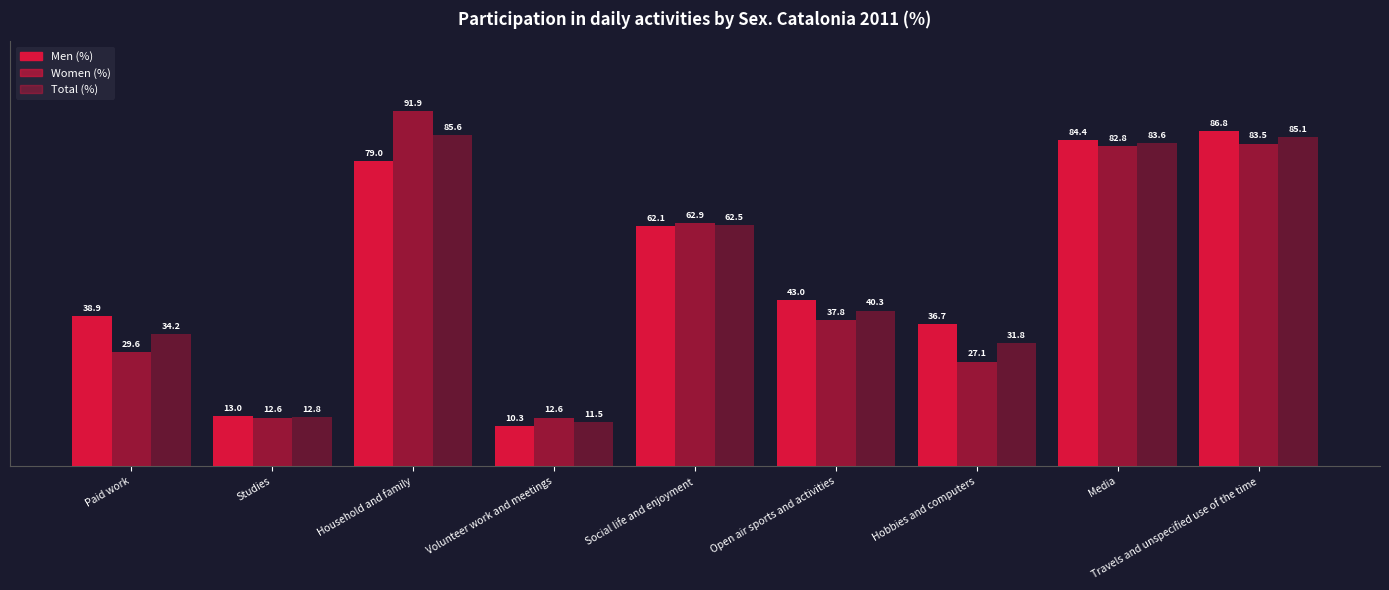

Are the bars horizontal?

No